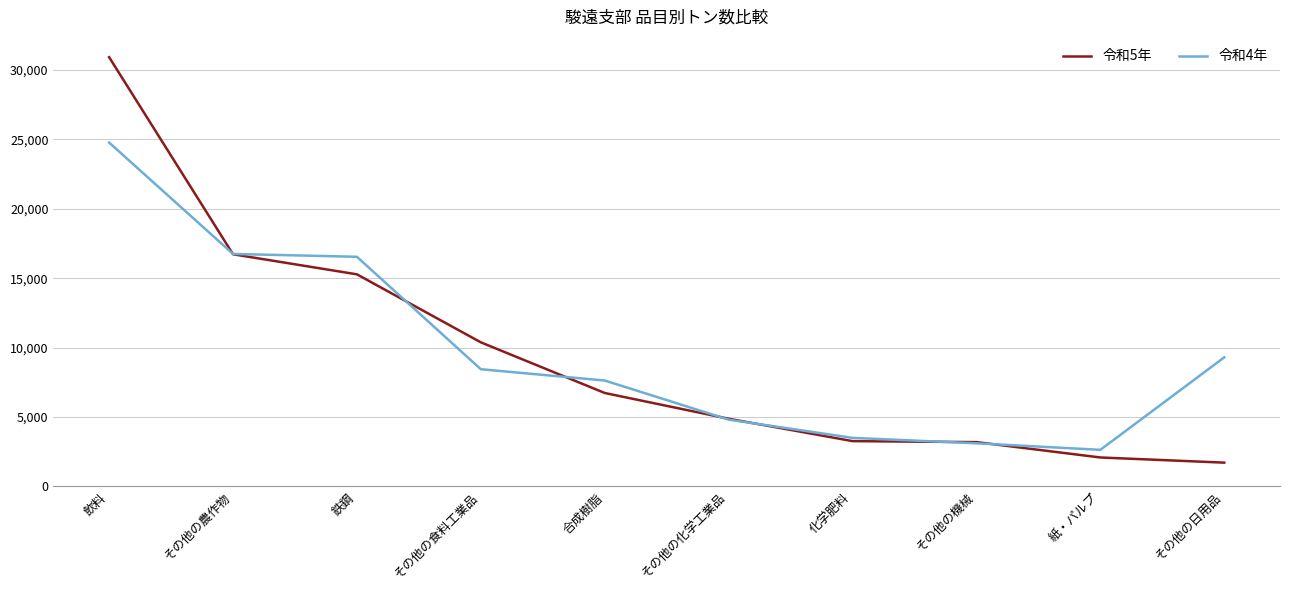

What is the highest value of the 令和4年 series?

24774